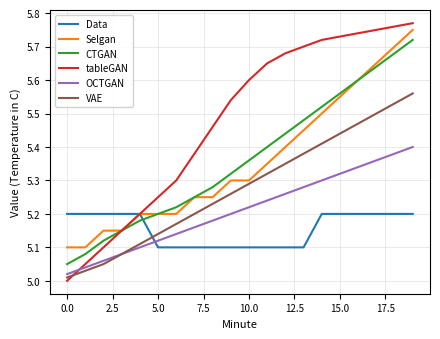

True or false: Data and VAE intersect in this chart.

True